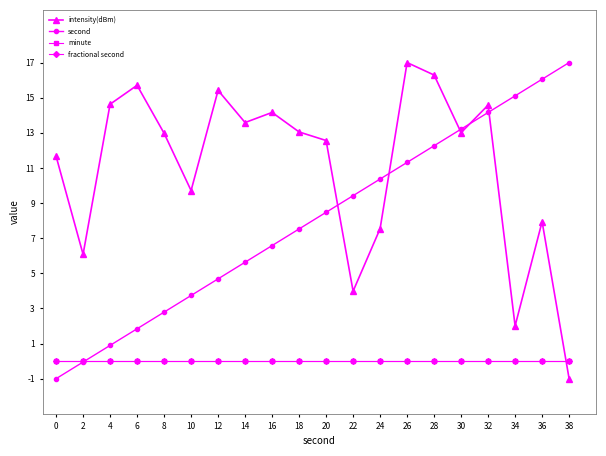

Does the chart have visible grid lines?

No